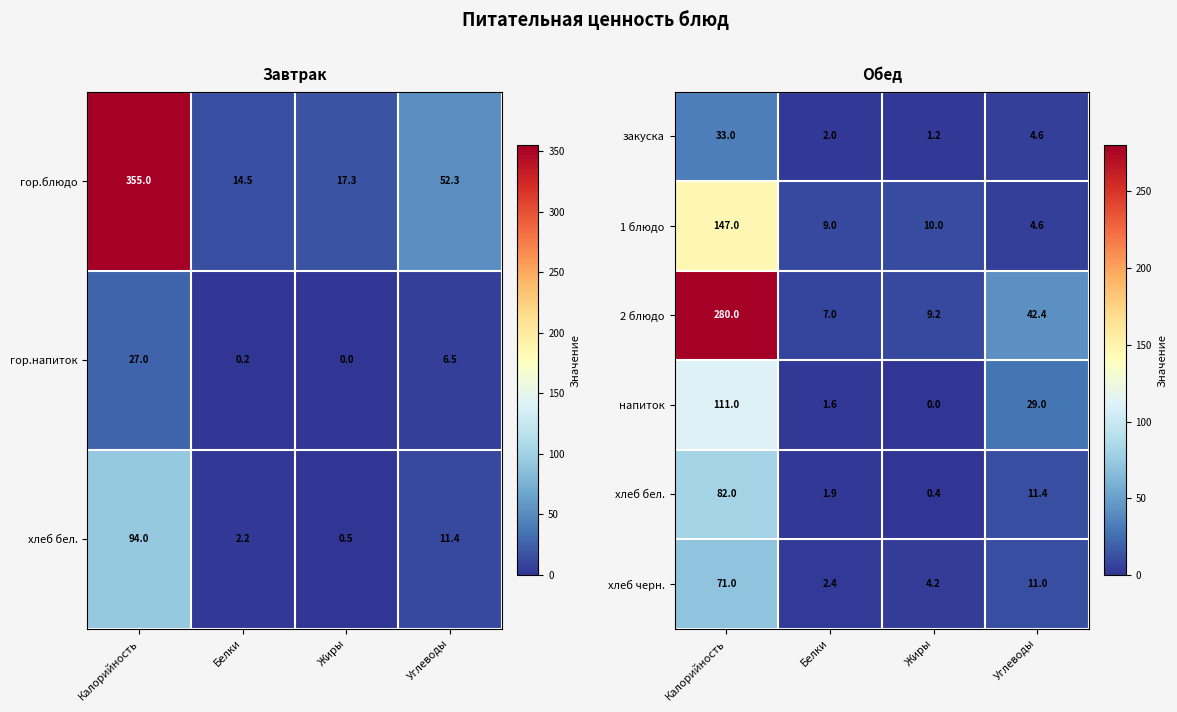

Where is напиток nearest to the value 55?

Углеводы